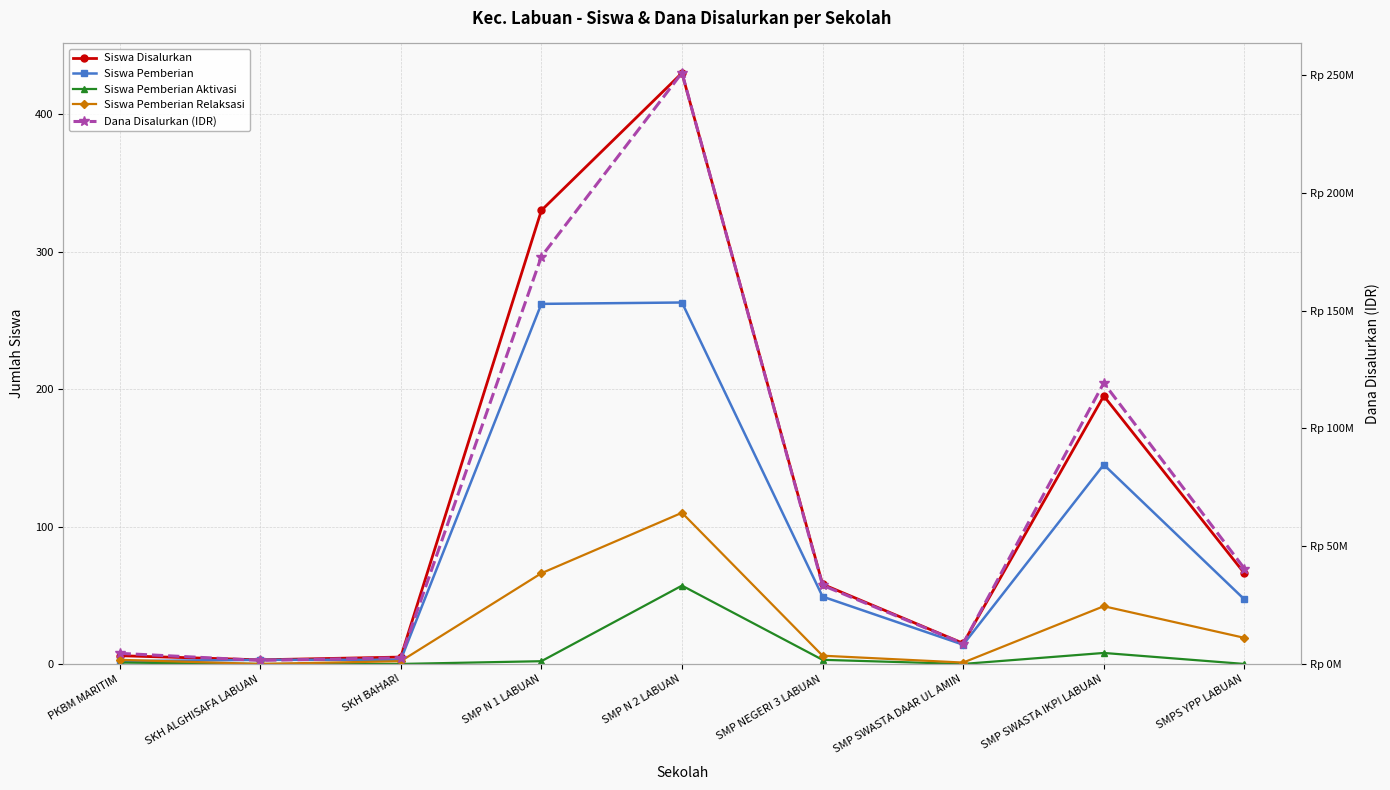

What is the total value across all series at SMPS YPP LABUAN?

40500132